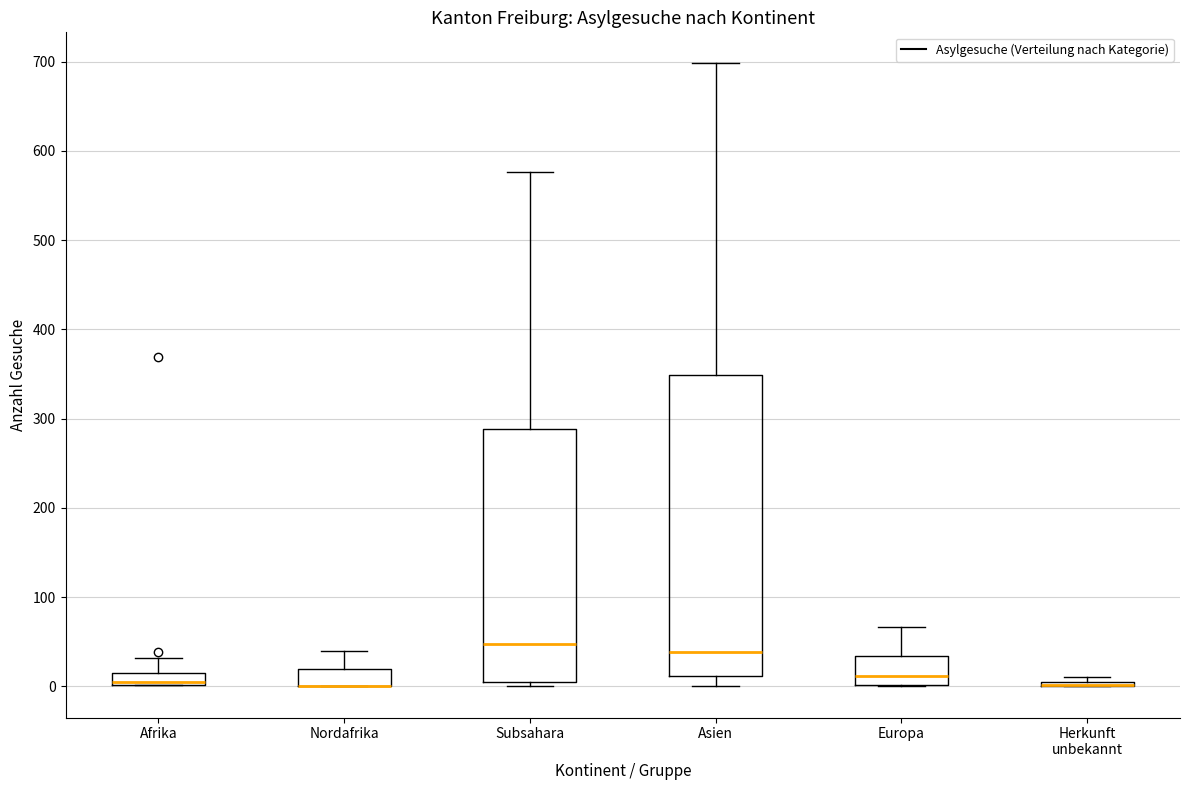

Where is the lower edge of the box for Nordafrika on the y-axis? The values are not printed on the chart, so give them approximately, as read against the axis.

0